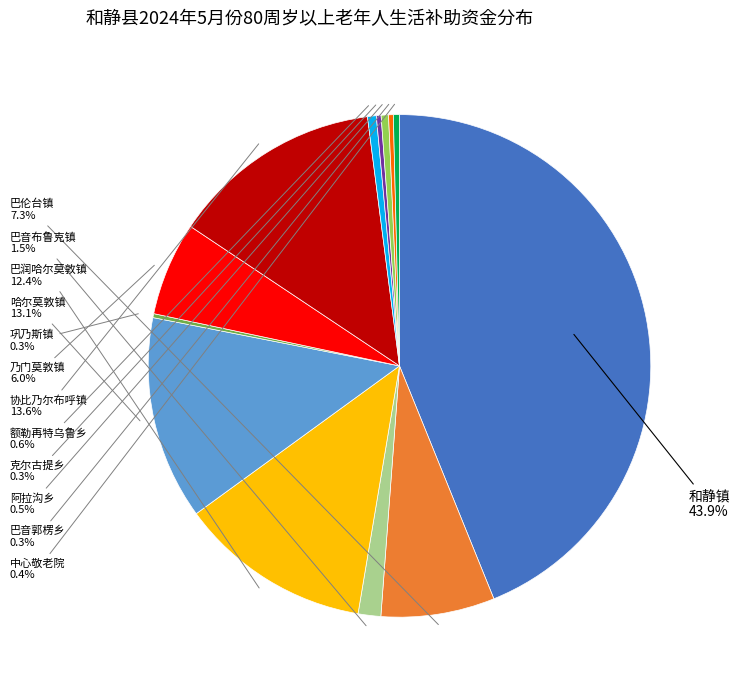

Does any single category account for the majority?

No